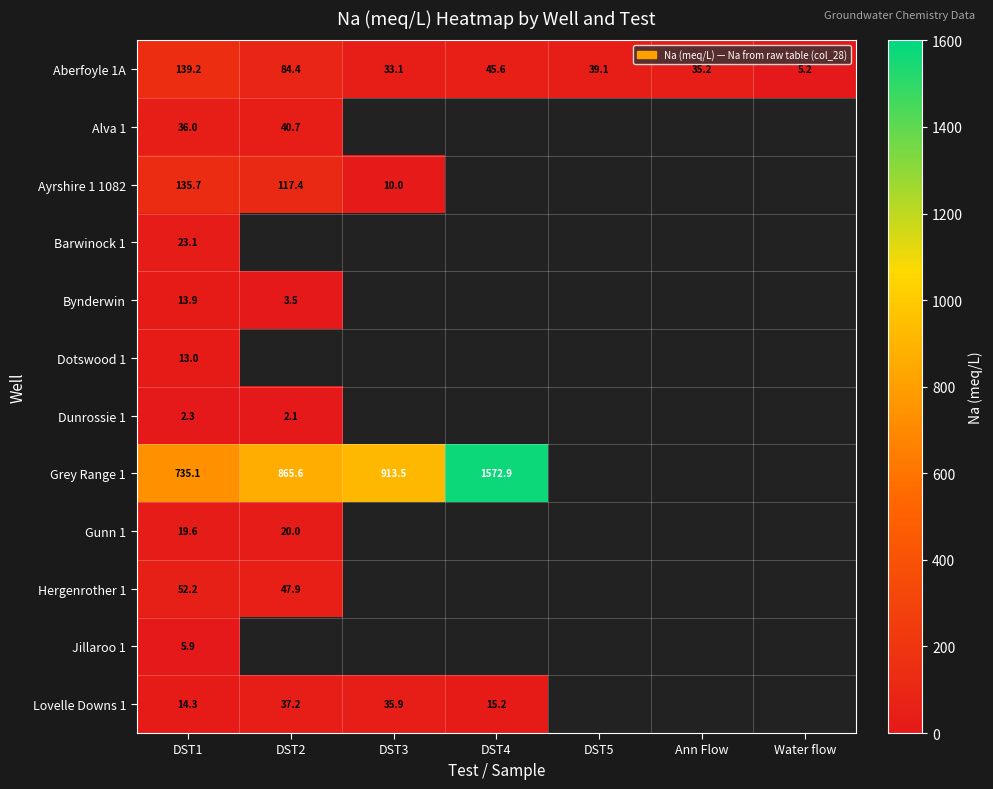

At which category is the sum across all series the highest?

DST4